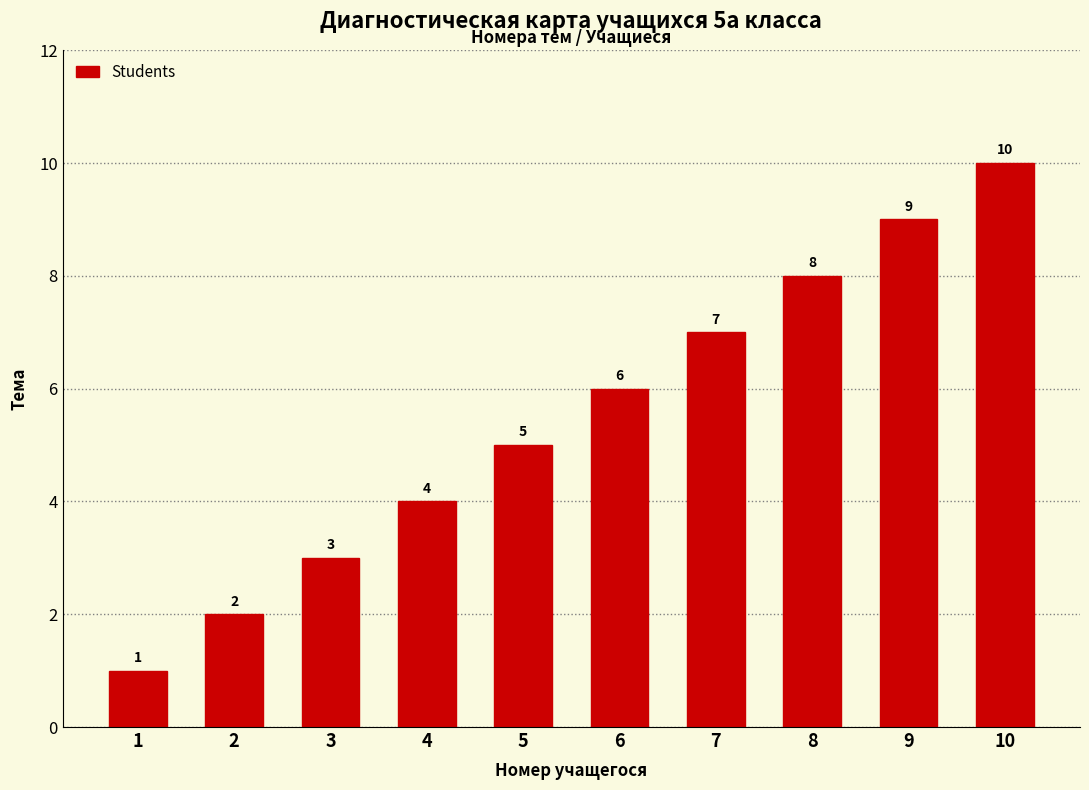

Rank the categories by value from lowest to highest.

1, 2, 3, 4, 5, 6, 7, 8, 9, 10